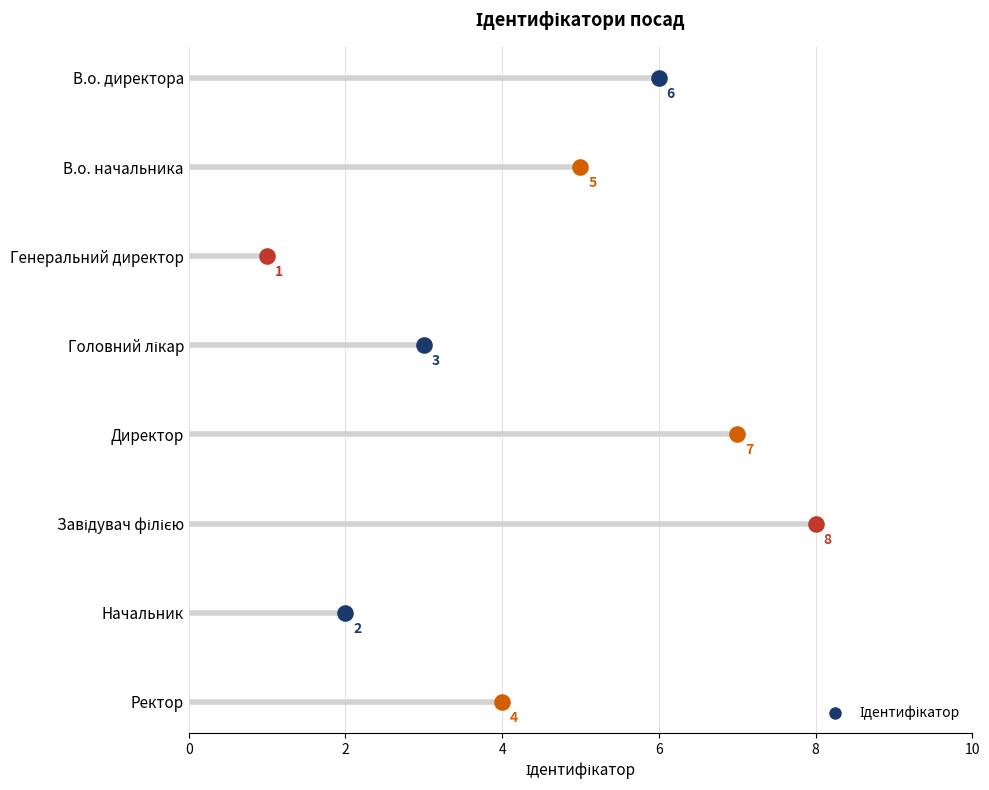

What is the change in value from Головний лікар to Начальник?

-1